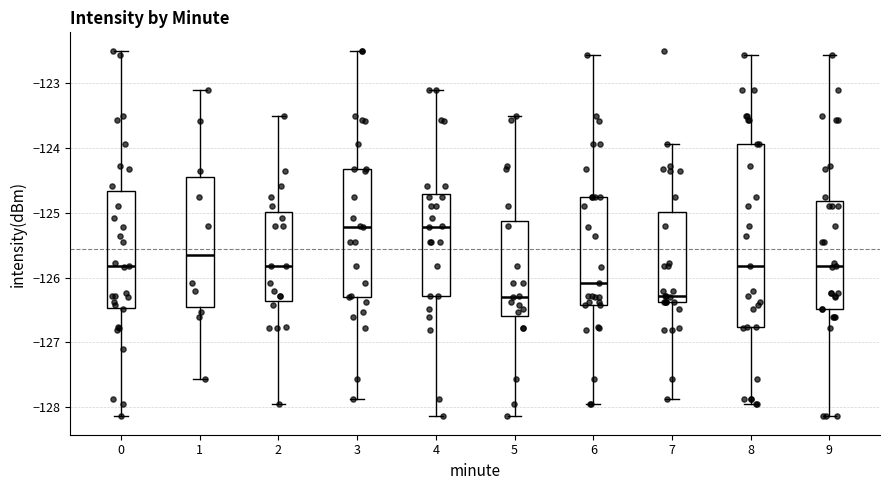

Reading left to right, transcribe this box plot: for each box, give where its median line is, the range the box spans, and where its two whiskers end, as read against the y-axis. The values are not printed on the chart, so give them approximately, as read against the axis.

0: median -125.8, box -126.5 to -124.7, whiskers -128.1 to -122.5
1: median -125.6, box -126.5 to -124.5, whiskers -127.6 to -123.1
2: median -125.8, box -126.4 to -125.0, whiskers -128.0 to -123.5
3: median -125.2, box -126.3 to -124.3, whiskers -127.9 to -122.5
4: median -125.2, box -126.3 to -124.7, whiskers -128.1 to -123.1
5: median -126.3, box -126.6 to -125.1, whiskers -128.1 to -123.5
6: median -126.1, box -126.4 to -124.8, whiskers -128.0 to -122.6
7: median -126.3, box -126.4 to -125.0, whiskers -127.9 to -123.9
8: median -125.8, box -126.8 to -123.9, whiskers -128.0 to -122.6
9: median -125.8, box -126.5 to -124.8, whiskers -128.1 to -122.6